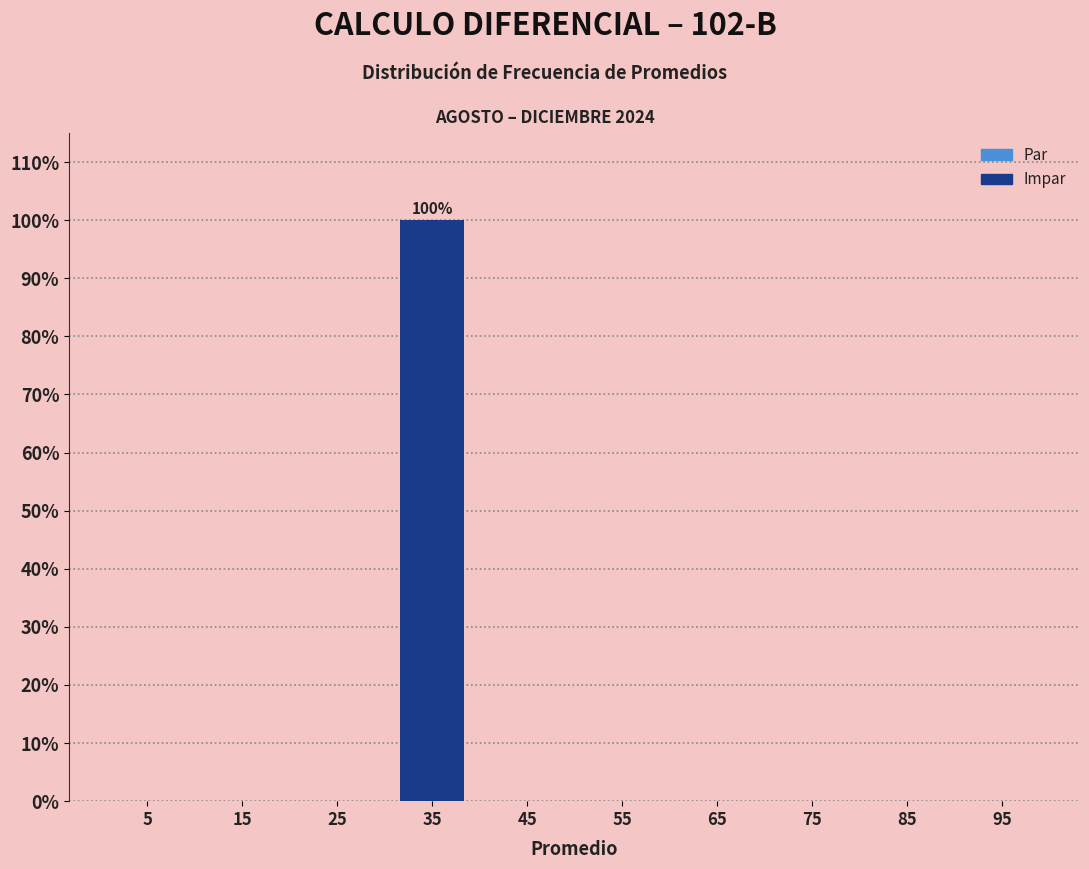

Over which range of the x-axis is the bar tallest?

30 to 40